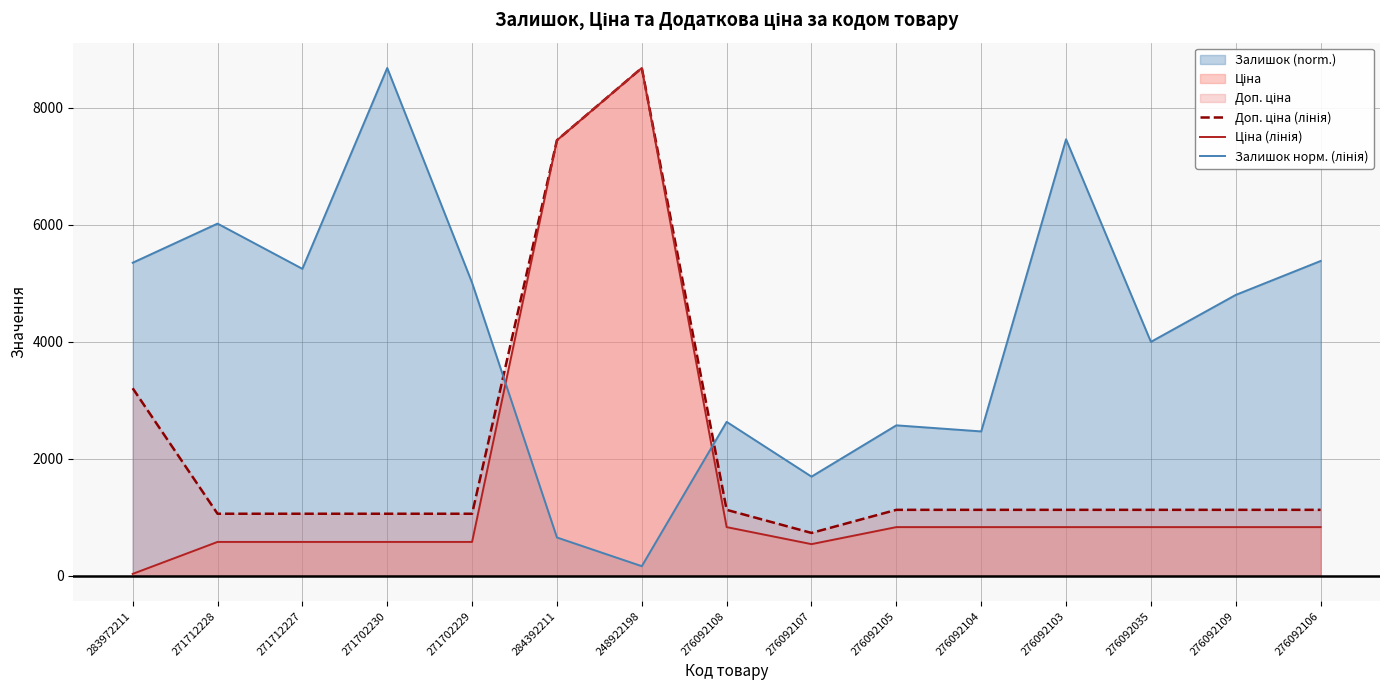

Rank the series by their average value, from lowest to highest.

Ціна (лінія), Доп. ціна (лінія), Залишок норм. (лінія)